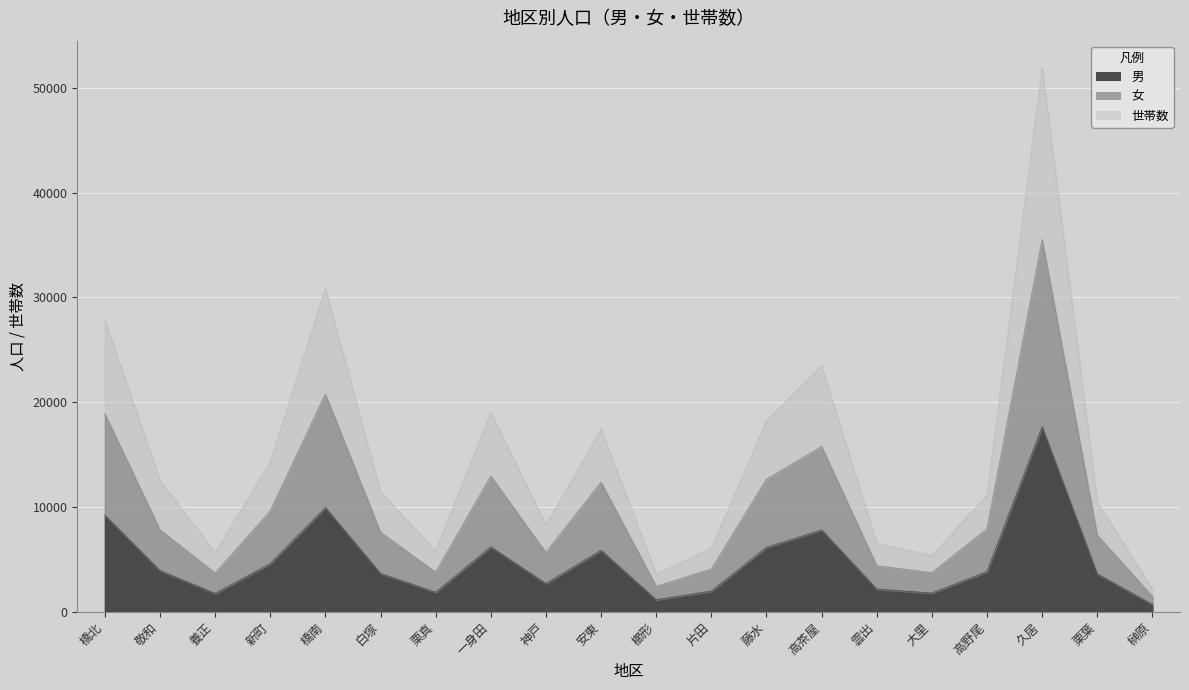

True or false: 女 has more than 2 interior local peaks.

True